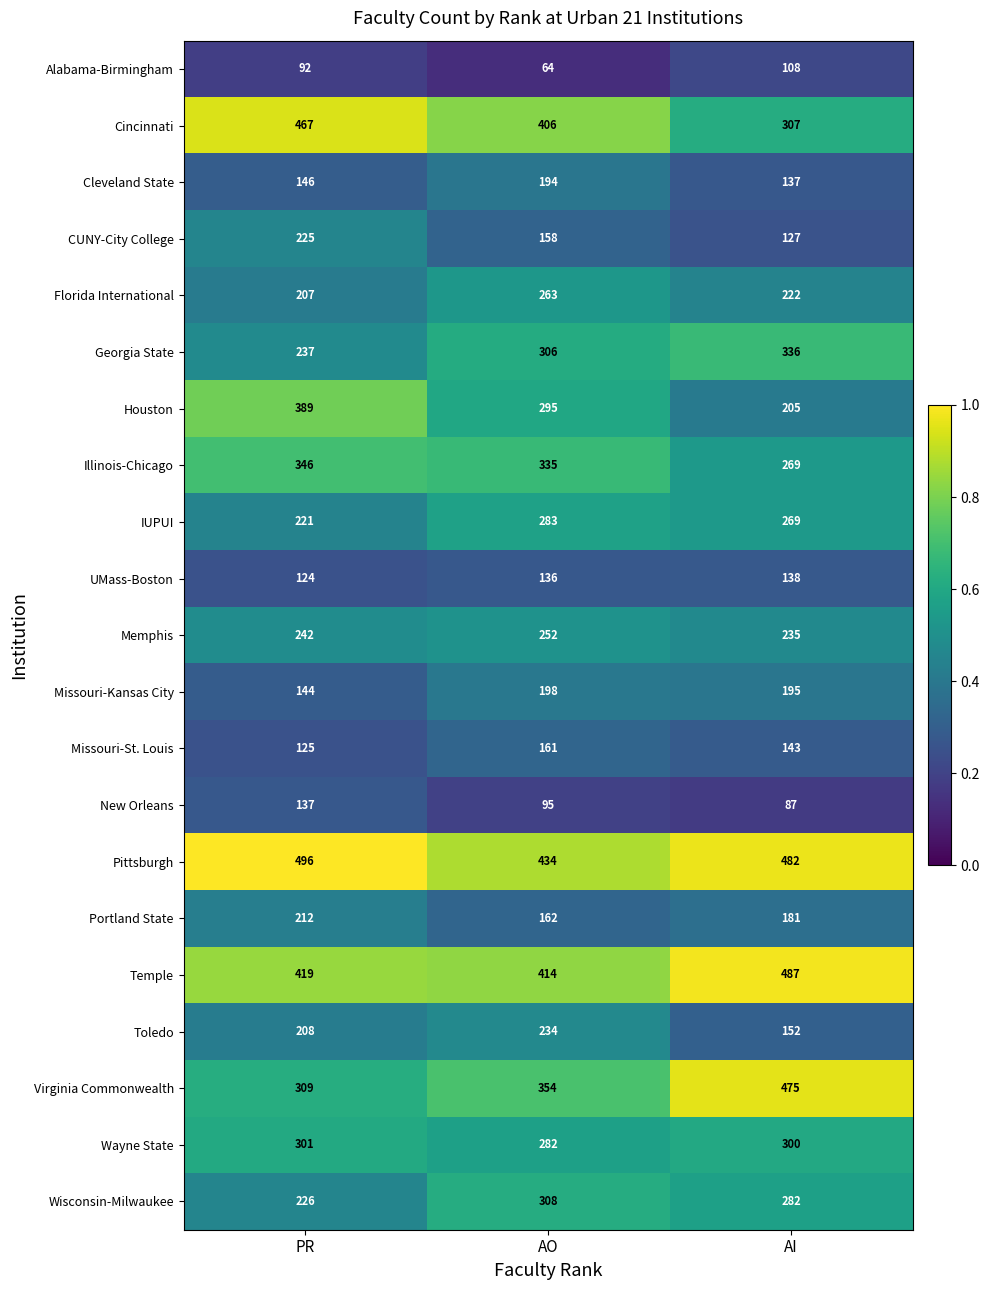

What is the maximum value shown in the chart?

496